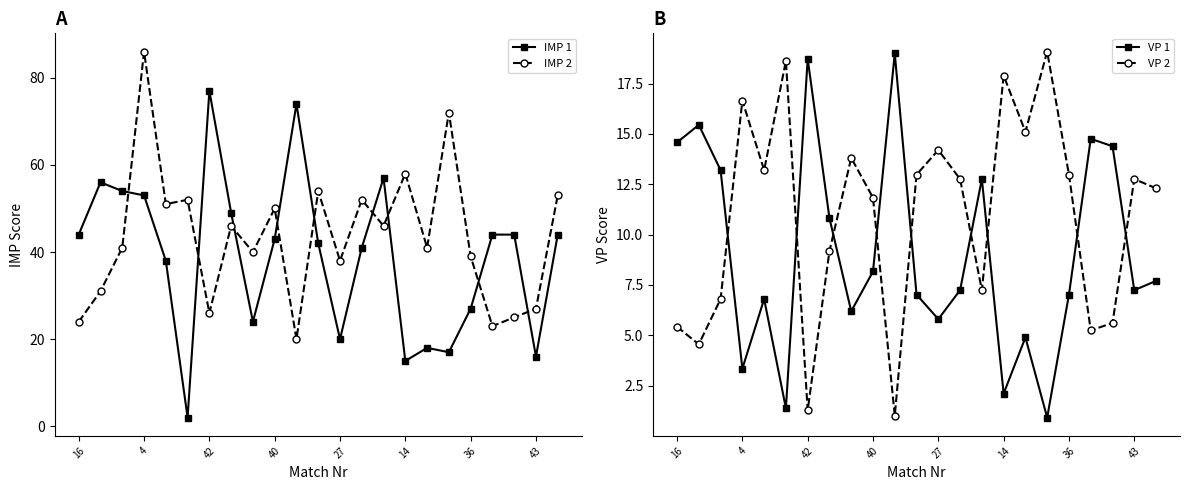

Reading left to right, transcribe all the data shown in this chart.

IMP 1: 44.0	56.0	54.0	53.0	38.0	2.0	77.0	49.0	24.0	43.0	74.0	42.0	20.0	41.0	57.0	15.0	18.0	17.0	27.0	44.0	44.0	16.0	44.0
IMP 2: 24.0	31.0	41.0	86.0	51.0	52.0	26.0	46.0	40.0	50.0	20.0	54.0	38.0	52.0	46.0	58.0	41.0	72.0	39.0	23.0	25.0	27.0	53.0
VP 1: 14.6	15.4	13.2	3.3	6.8	1.4	18.7	10.8	6.2	8.2	19.0	7.0	5.8	7.2	12.8	2.1	4.9	0.9	7.0	14.8	14.4	7.2	7.7
VP 2: 5.4	4.5	6.8	16.7	13.2	18.6	1.3	9.2	13.8	11.8	1.0	13.0	14.2	12.8	7.2	17.9	15.1	19.1	13.0	5.2	5.6	12.8	12.3